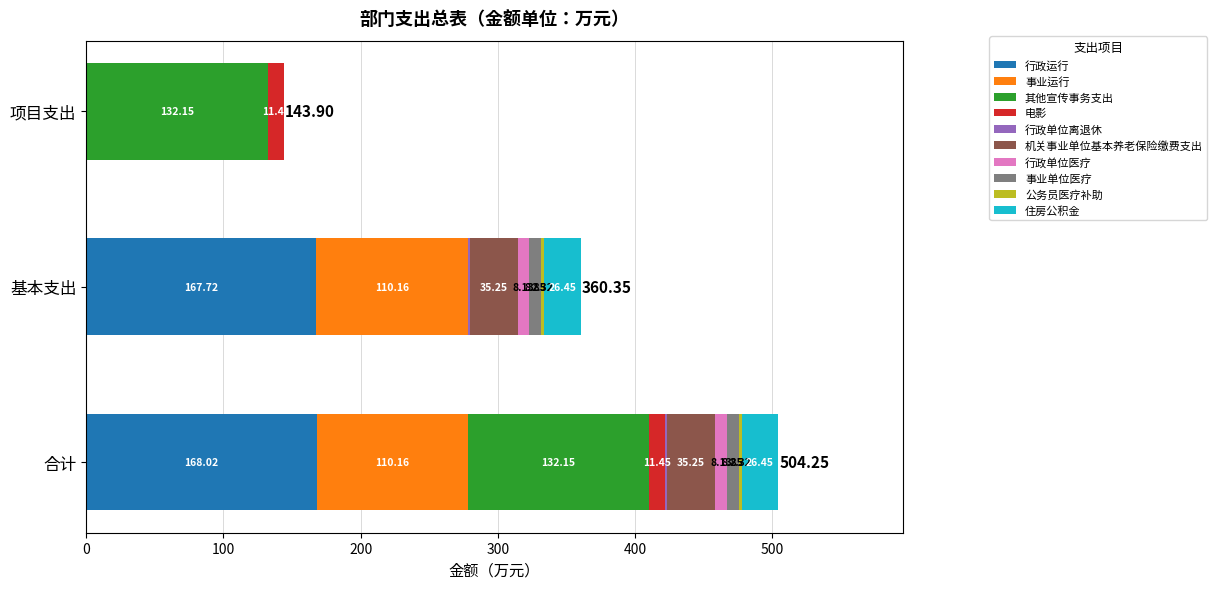

What is the total value across all series at 项目支出?

143.9